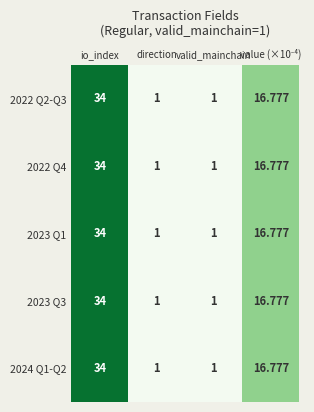

At which label does 2024 Q1-Q2 first exceed 16?

io_index